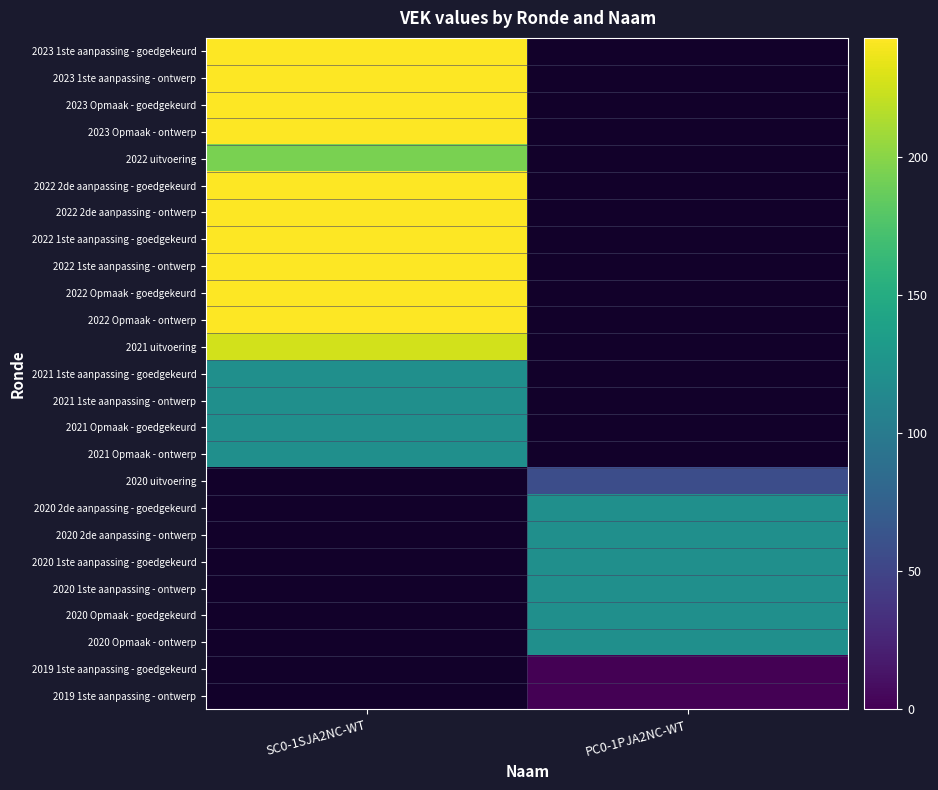

How many data points does each series have?

2